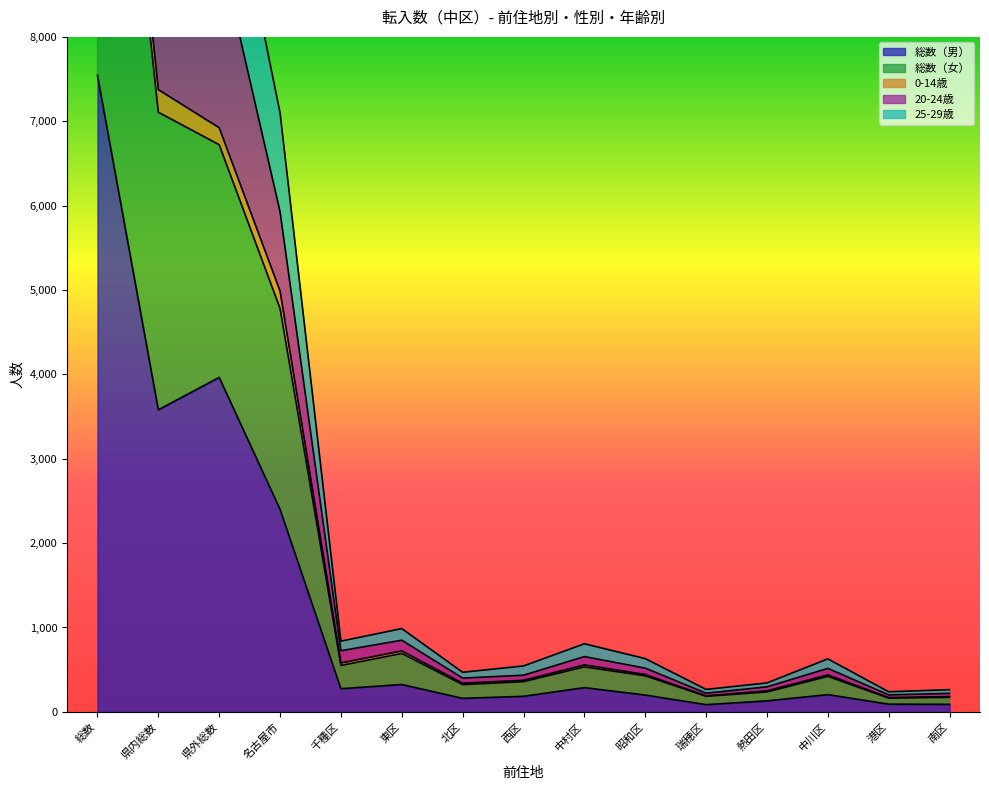

Is it true that 総数（男） equals 324 at 東区?

True